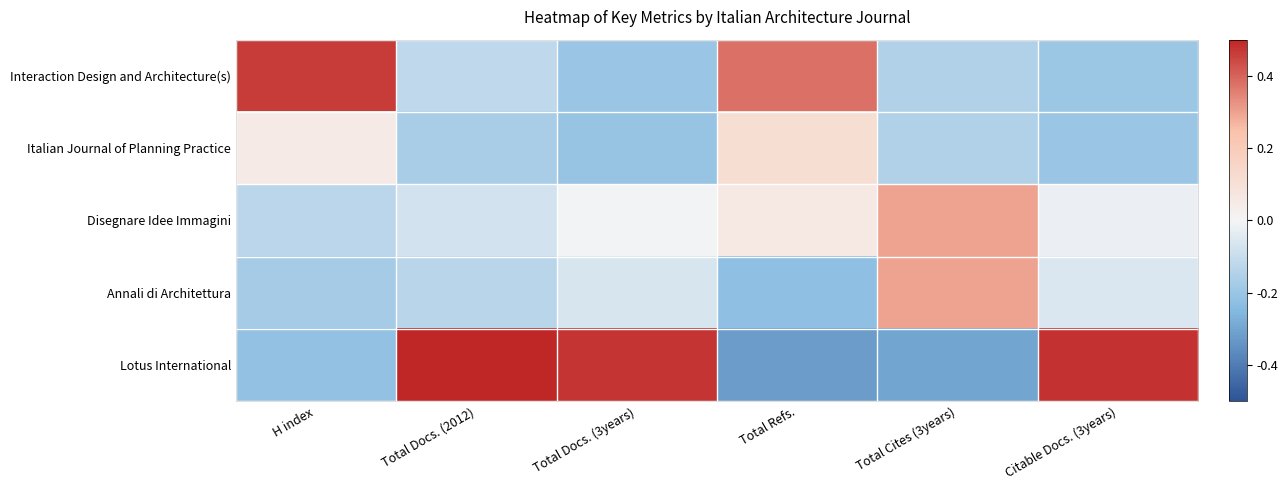

Which series has the largest range (max minus min)?

Lotus International